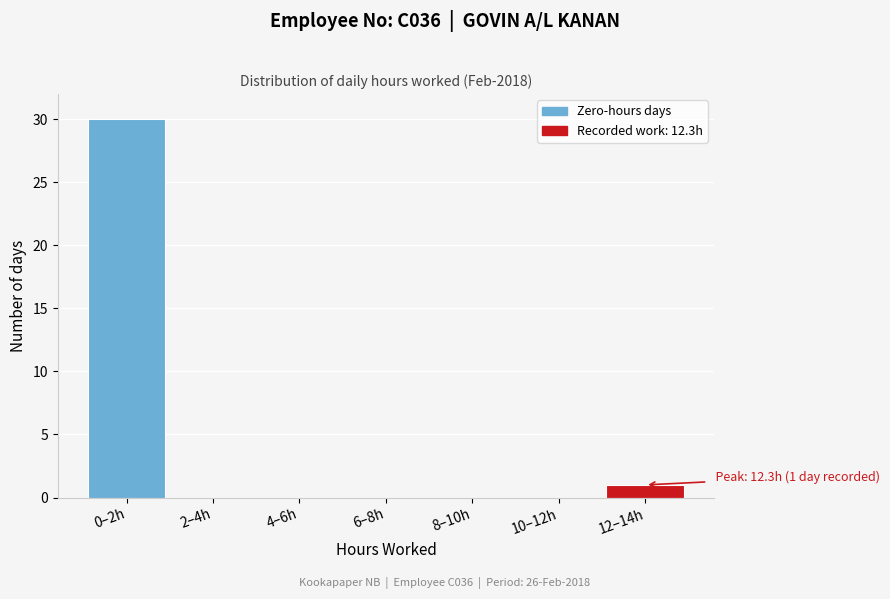

Reading left to right, list all the values displayed in this chart.

0–2h=30	2–4h=0	4–6h=0	6–8h=0	8–10h=0	10–12h=0	12–14h=1